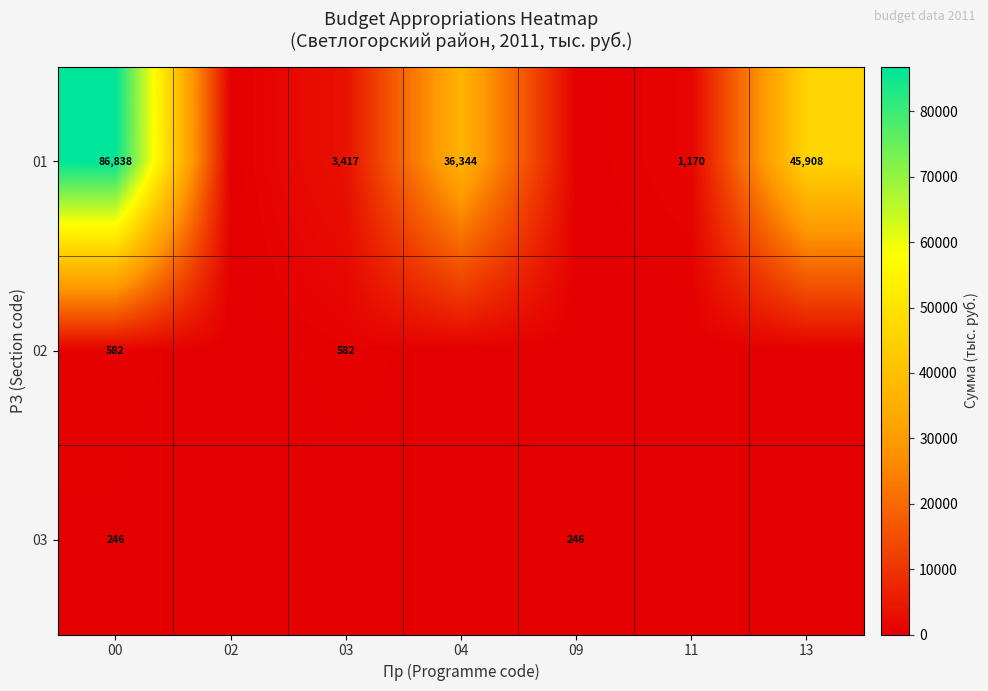

What is the total value across all series at 00?

87666